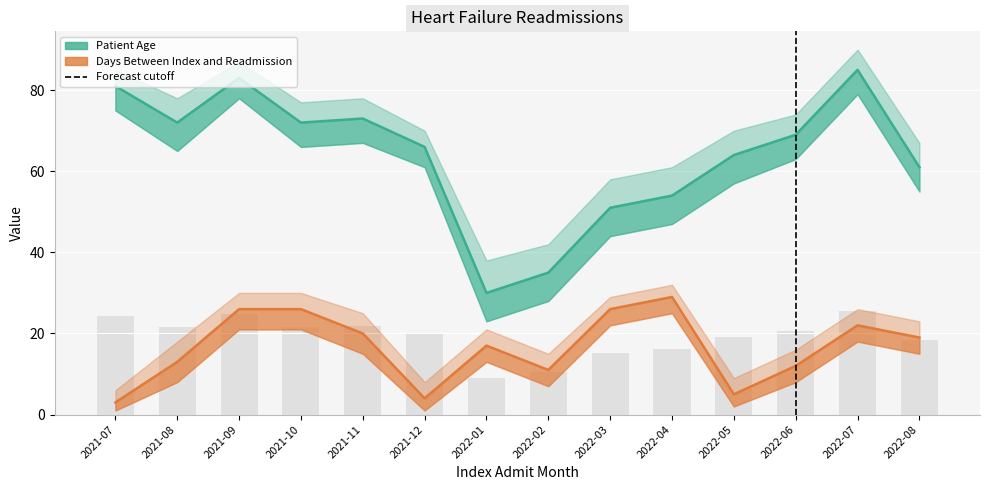

What position from the left is 2022-03?

9